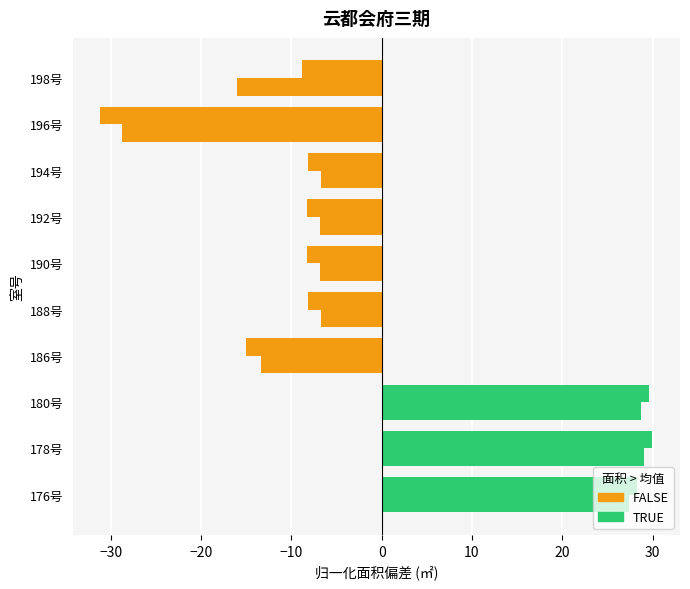

Count the number of data series in this chart.

2